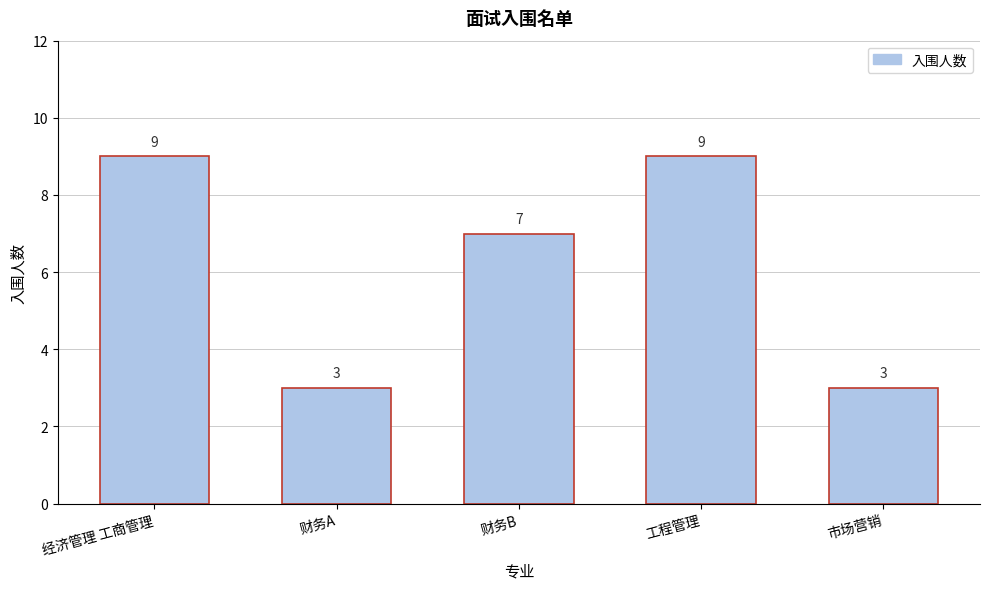

Reading left to right, list all the values displayed in this chart.

9	3	7	9	3